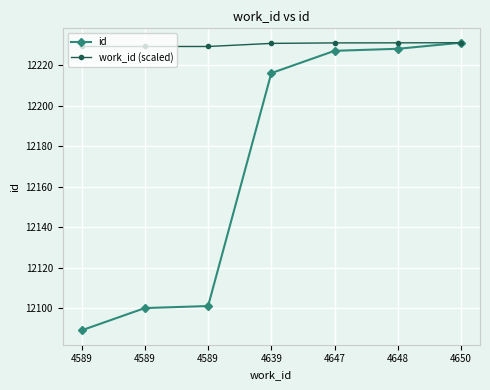

List the series in order of their overall mean, highest first.

work_id (scaled), id